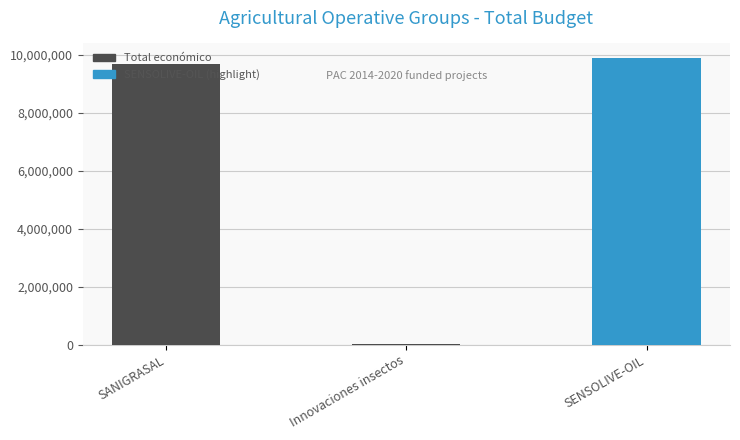

What is the maximum value shown in the chart?

9900193